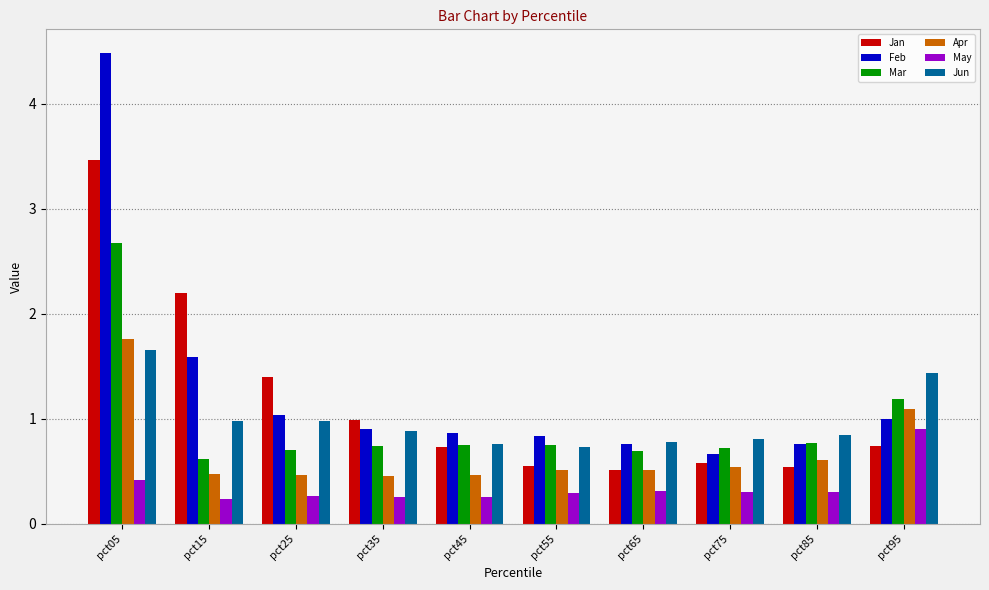

What is the difference between the highest and lowest values at pct15?

2.0